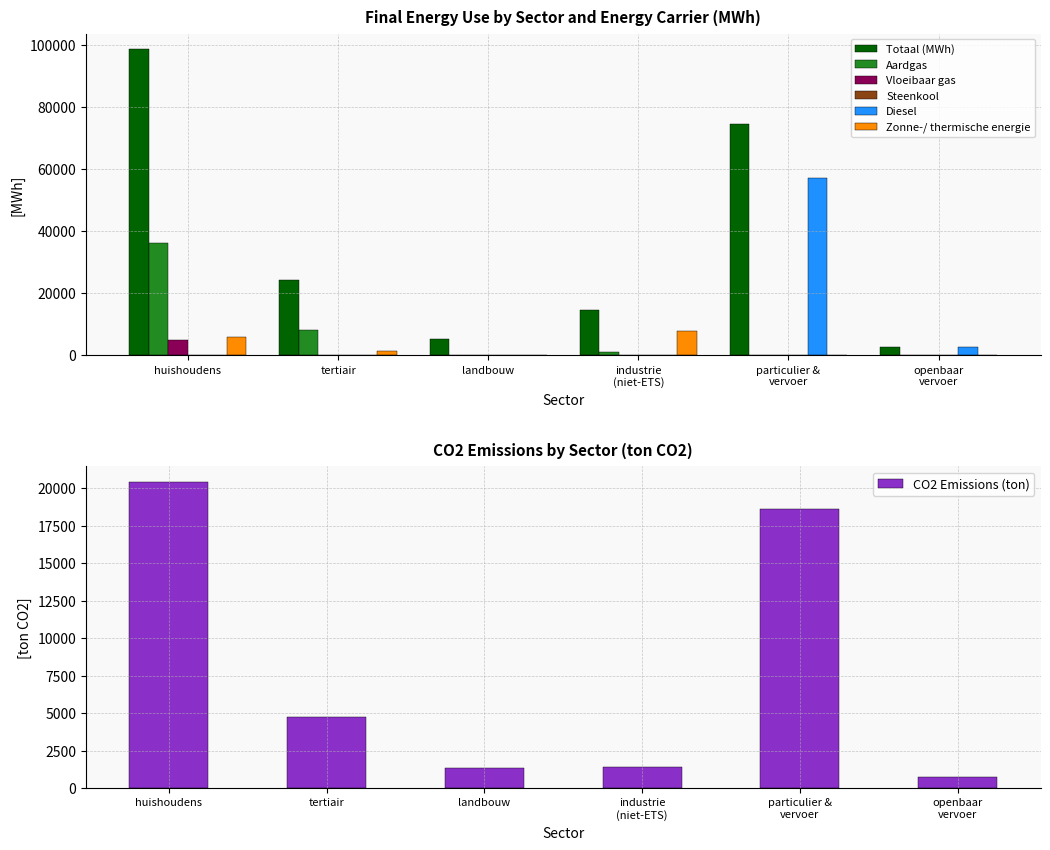

How many values in the Zonne-/ thermische energie series exceed 1256?

3